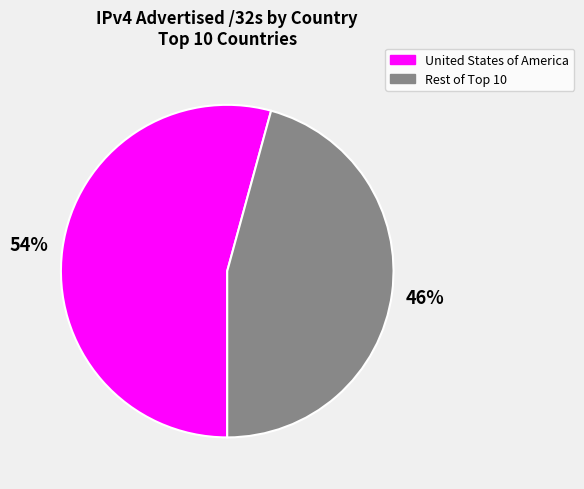

To the nearest percent, what portion does United States of America represent?

54%